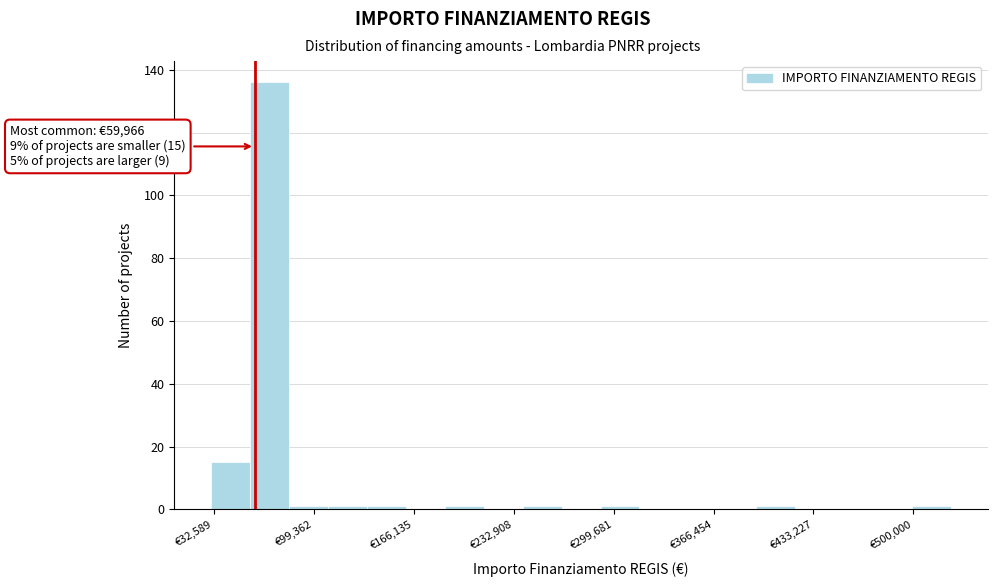

Around what value on the x-axis is the tallest bar? Give the approximate position of its centre, as read against the axis.

70000